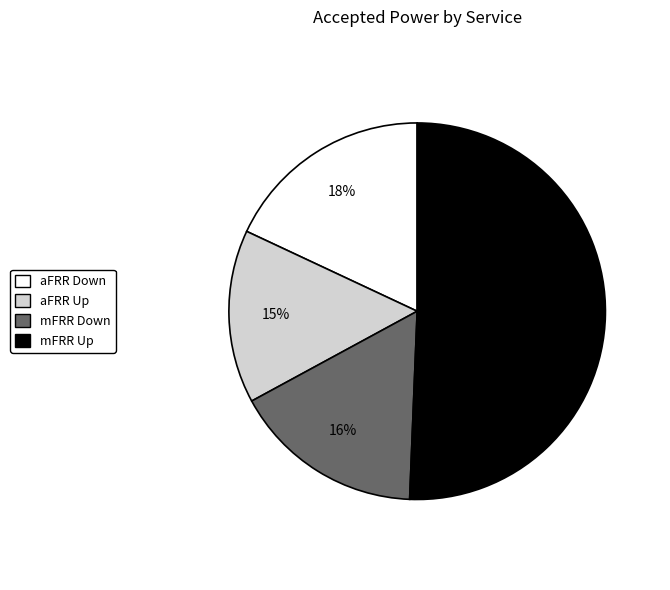

To the nearest percent, what is the difference between the mFRR Up and aFRR Up slice percentages?

36%